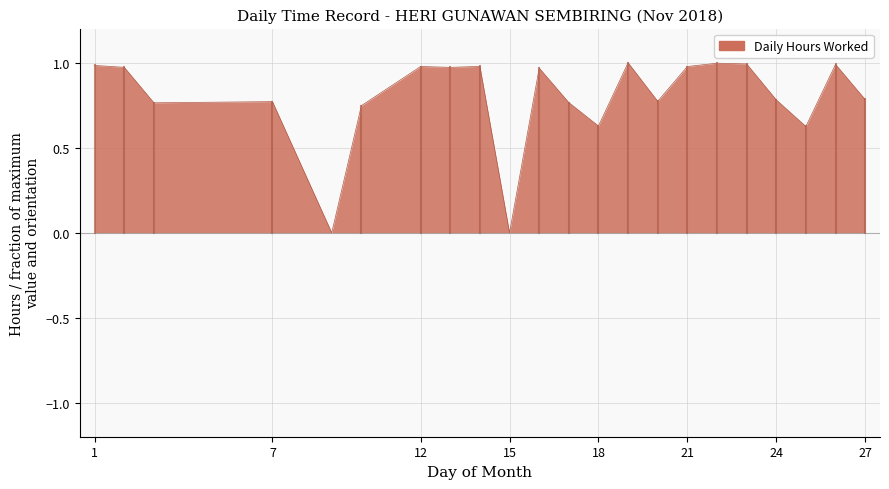

How many lines are shown in the chart?

1